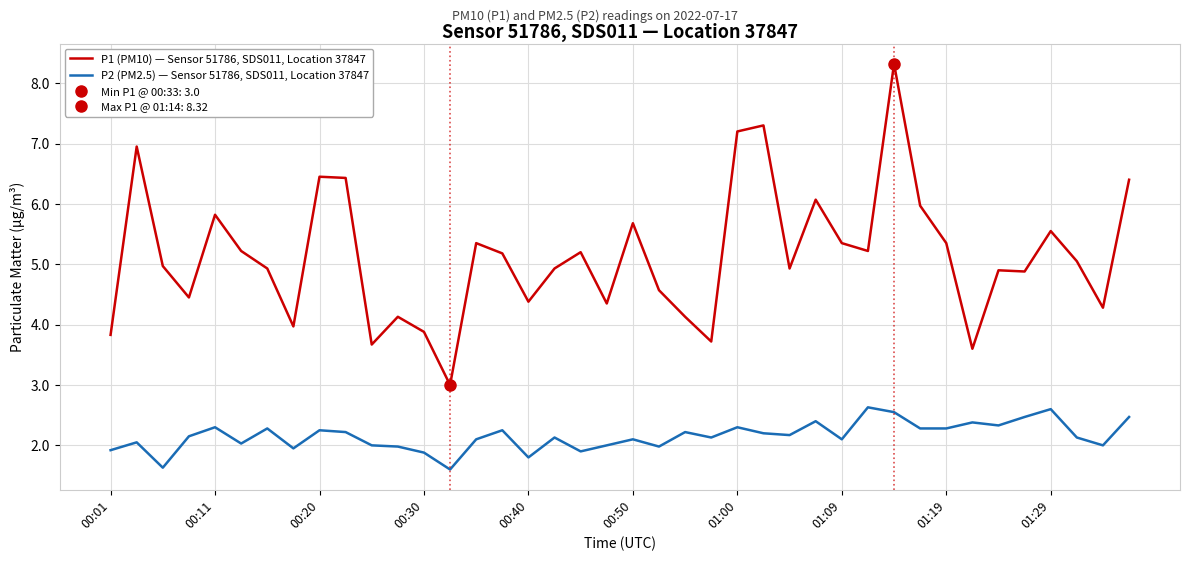

Where is P2 (PM2.5) — Sensor 51786, SDS011, Location 37847 nearest to the value 2?

10